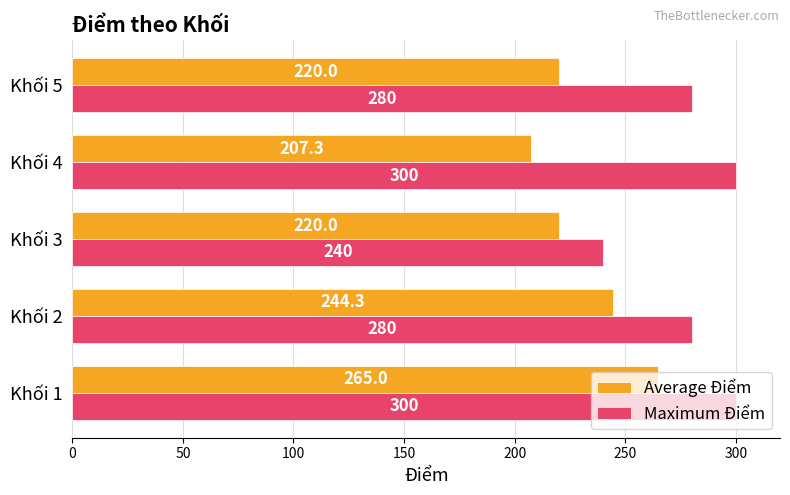

At which label does Maximum Điểm reach its minimum?

Khối 3